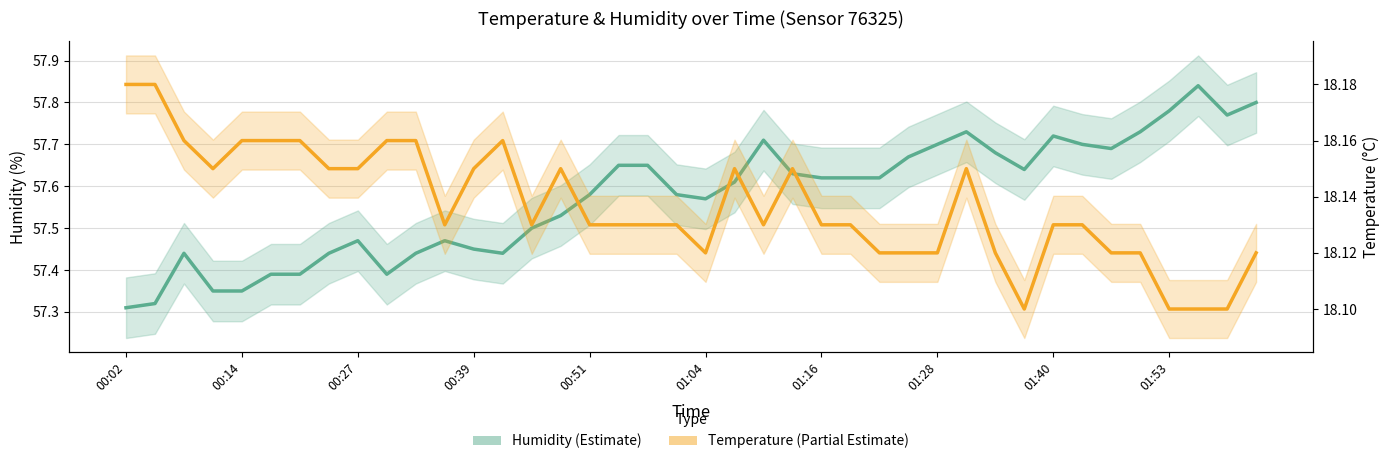

The Humidity (Estimate) series shows 29.0 at 21. True or false?

False